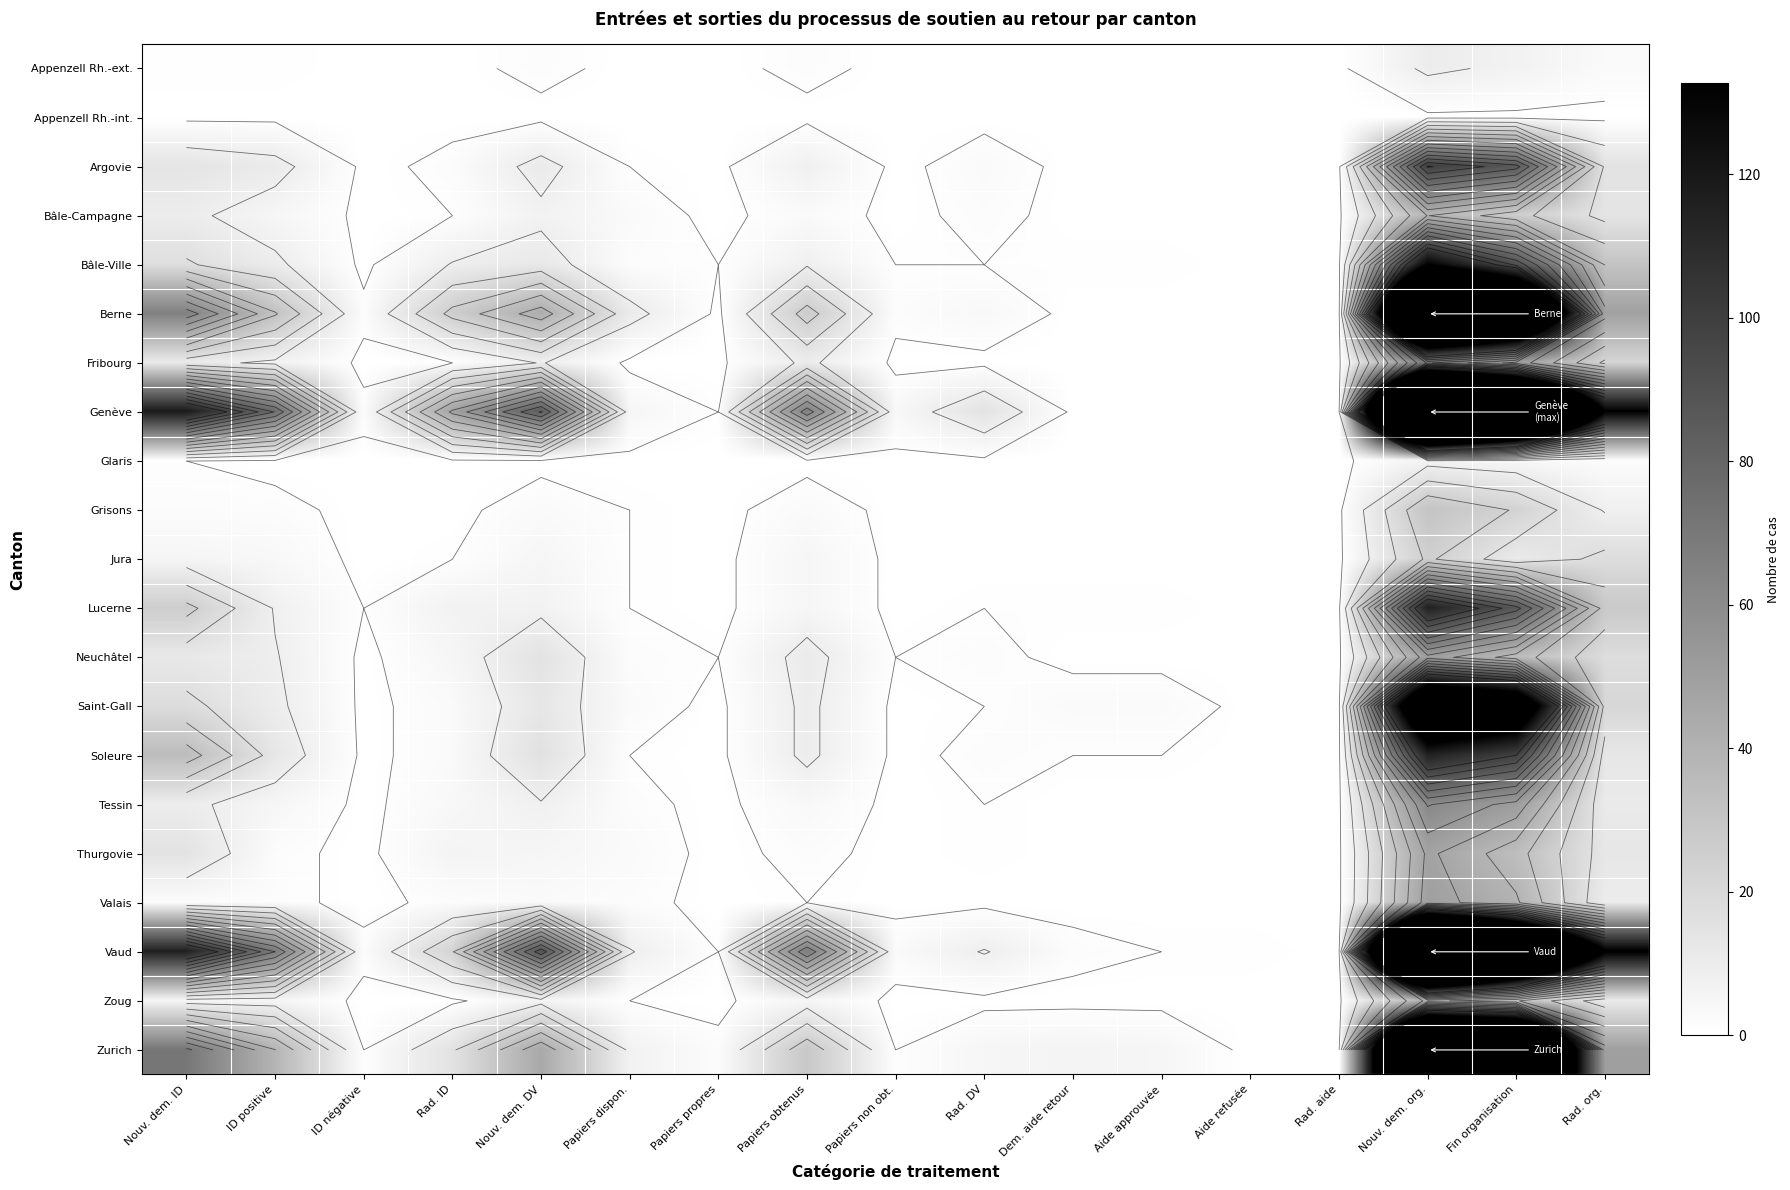

How many data points does each series have?

17